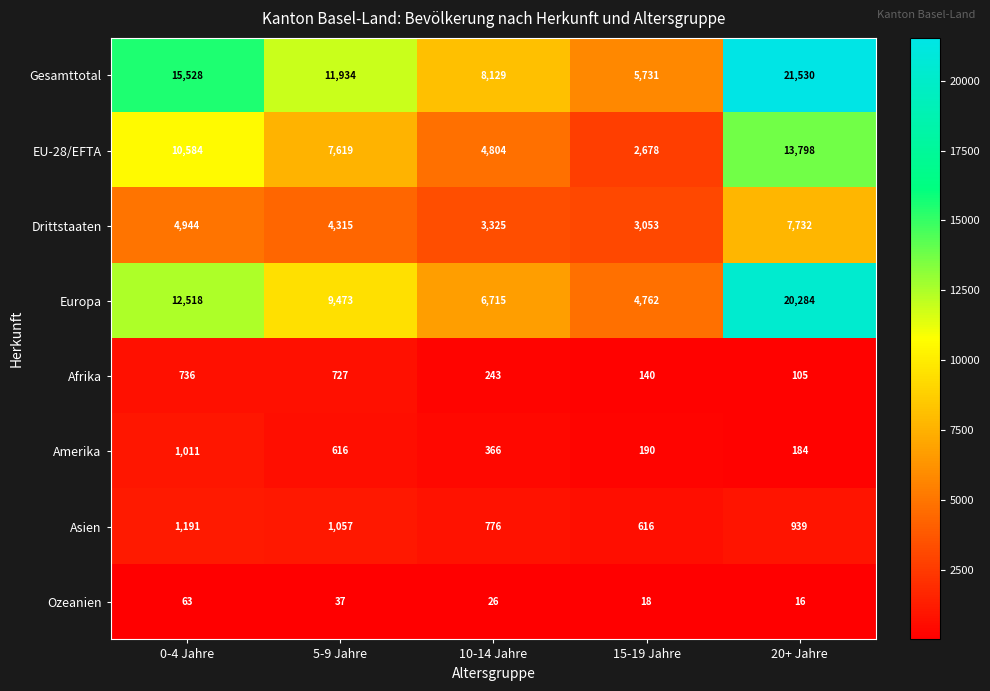

What is the sum of the Ozeanien values at 20+ Jahre and 5-9 Jahre?

53